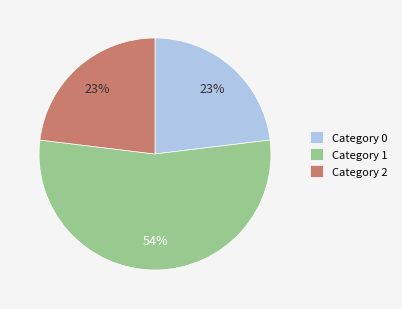

True or false: Category 2 accounts for 23% of the total.

True